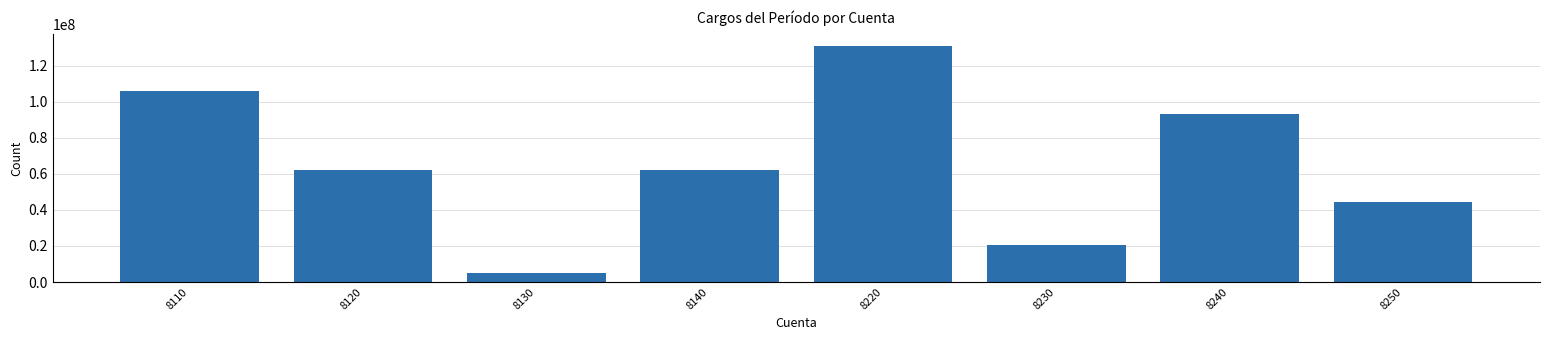

Reading left to right, what are all the values shown in this chart?

8110=105983322.2	8120=62378476.7	8130=4858161.1	8140=62378476.7	8220=131225359.1	8230=20383875.7	8240=93104233.8	8250=44352732.5